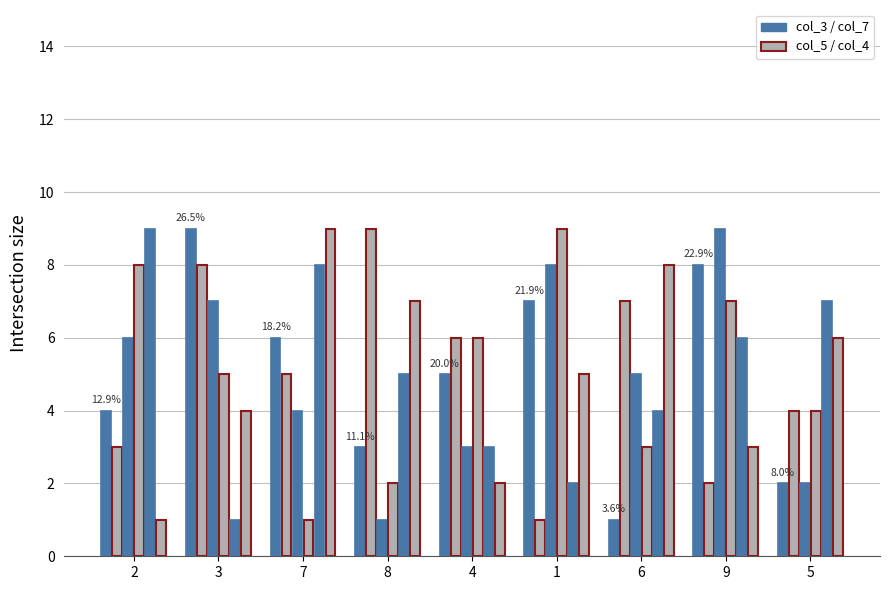

What is the total value across all series at 6?

28